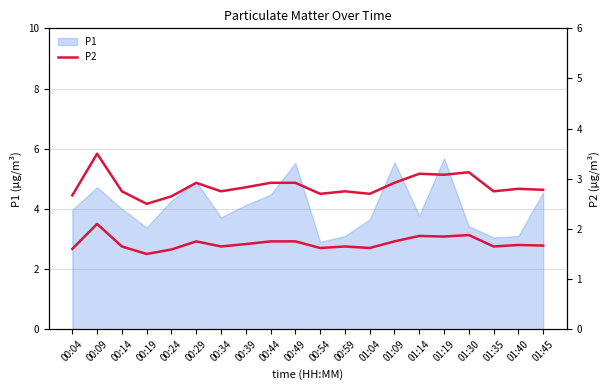

Does the chart have visible grid lines?

Yes